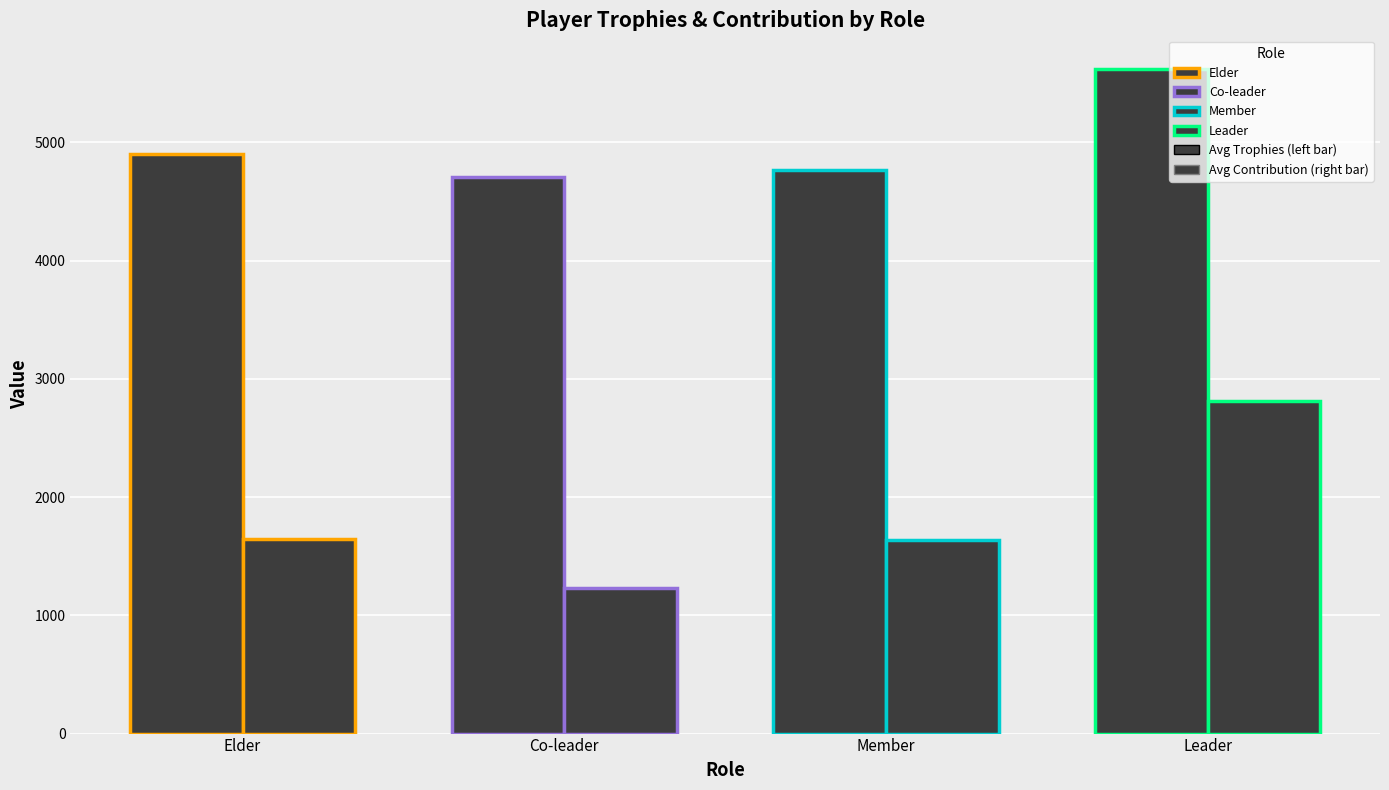

How many bars are there in each group?

2